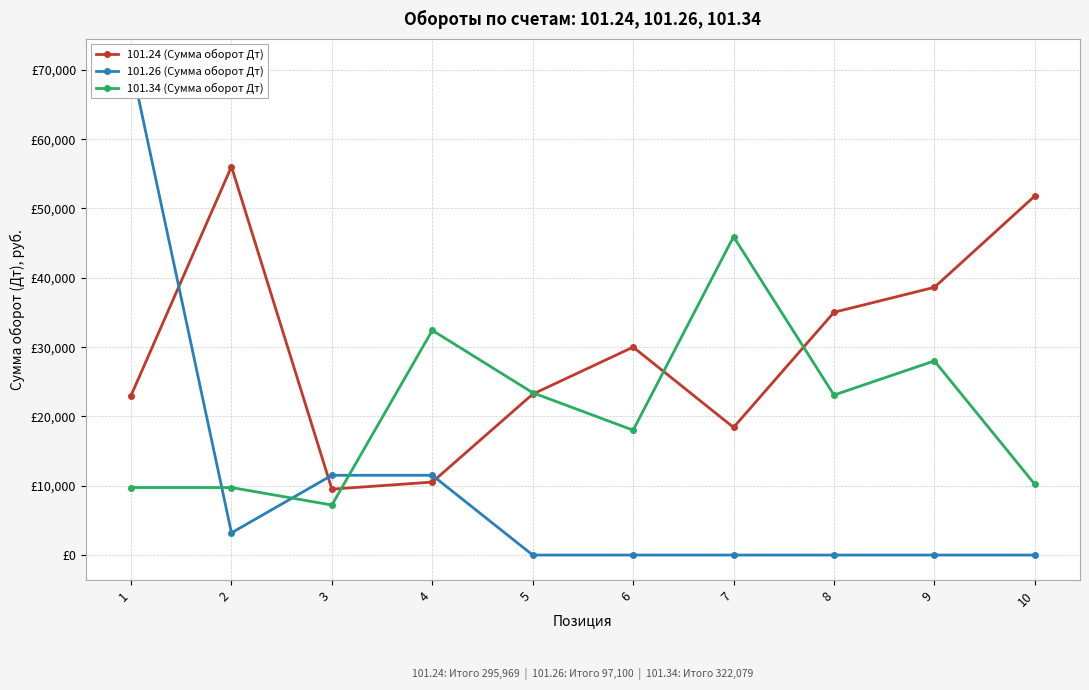

How many lines are shown in the chart?

3